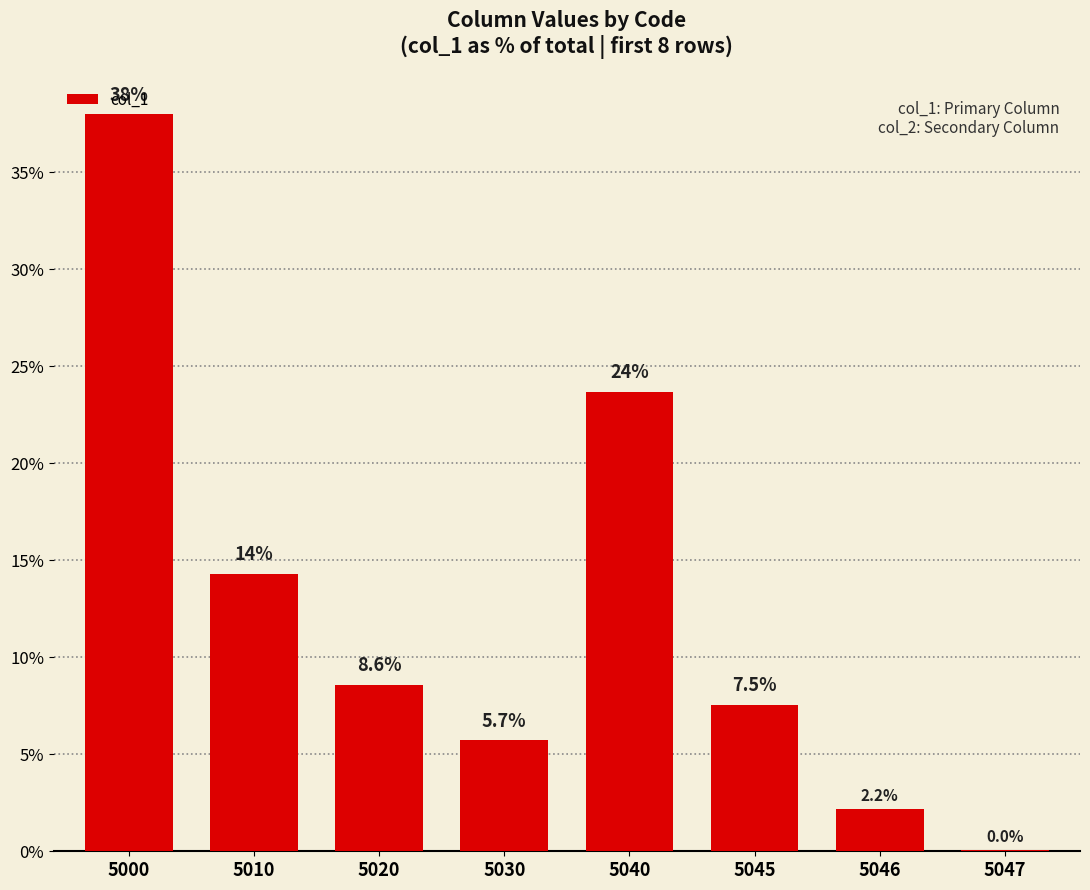

What is the sum of all values?

100.0